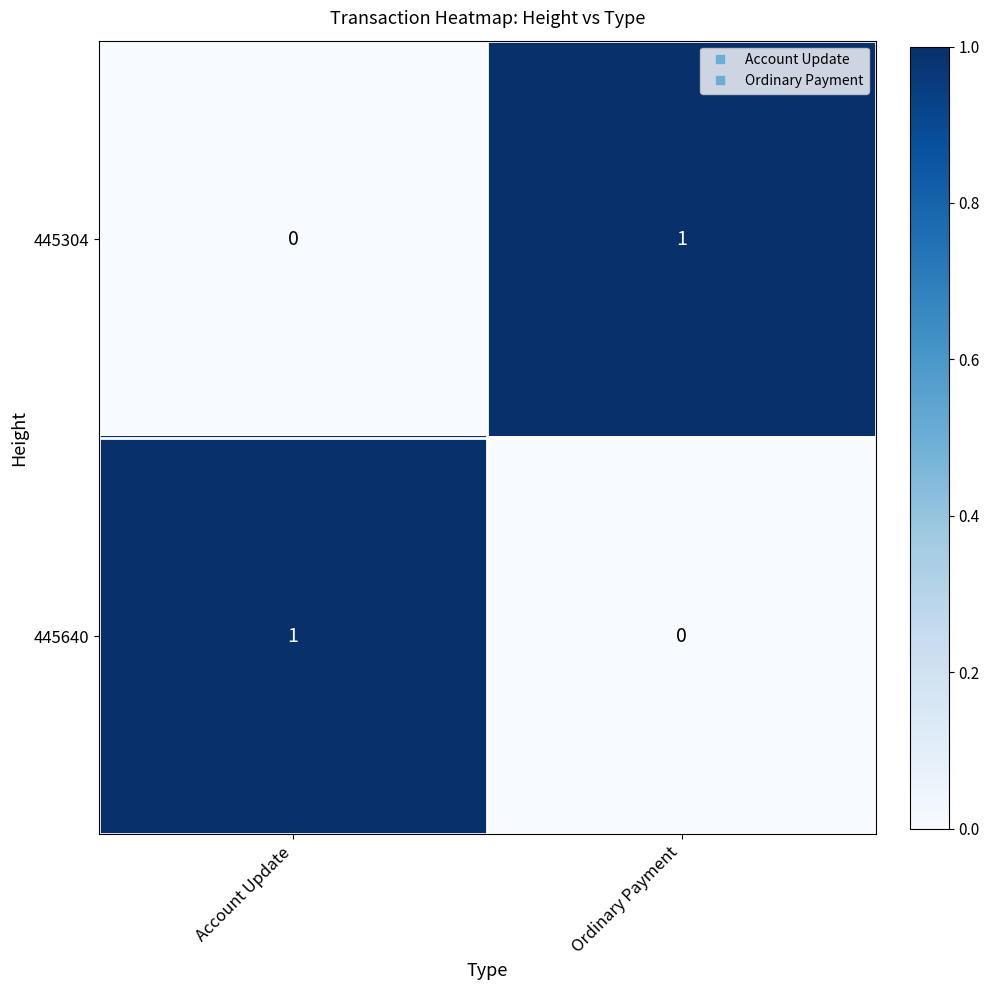

Rank the series at Account Update from highest to lowest value.

445640, 445304